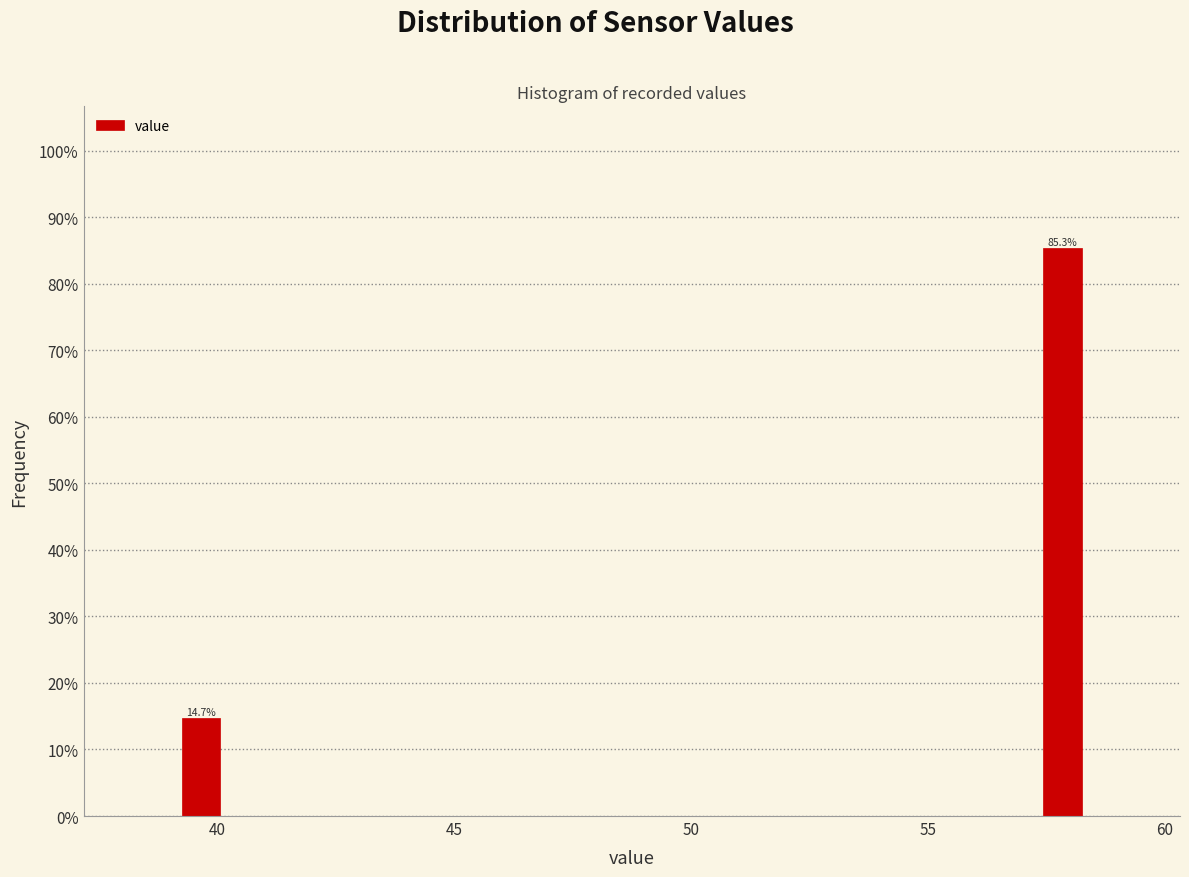

Read against the x-axis, roughly where is the centre of the tallest bar?

58.0